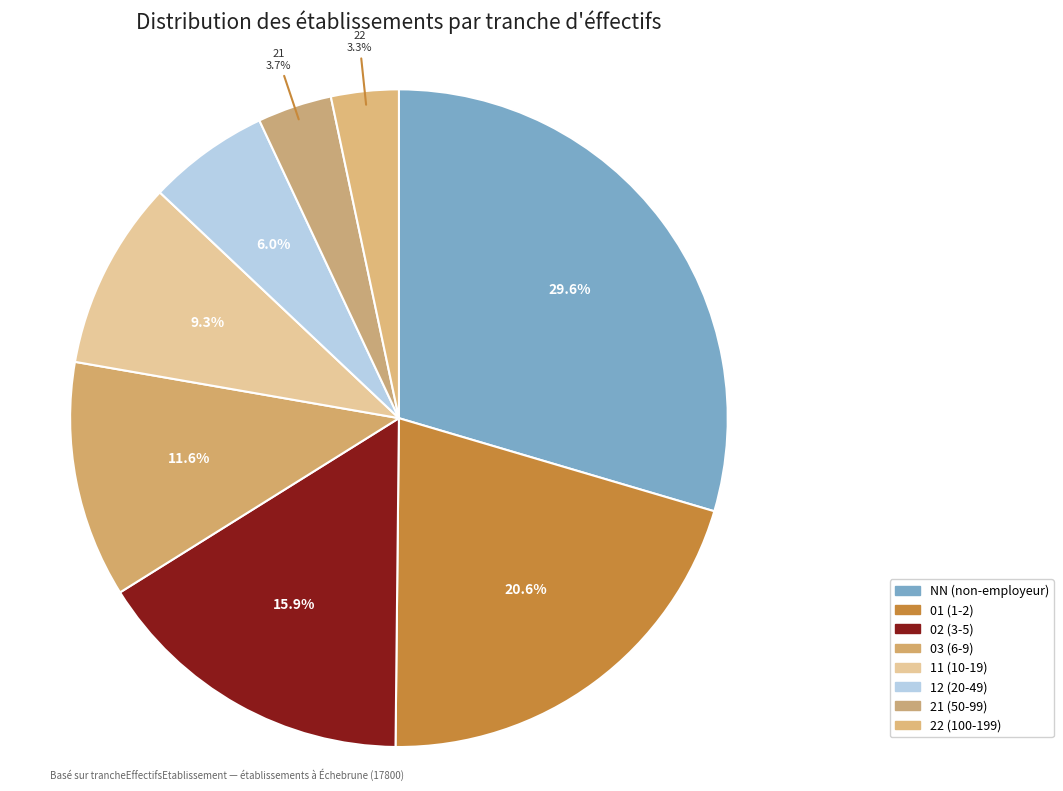

Is there a majority slice in this chart?

No